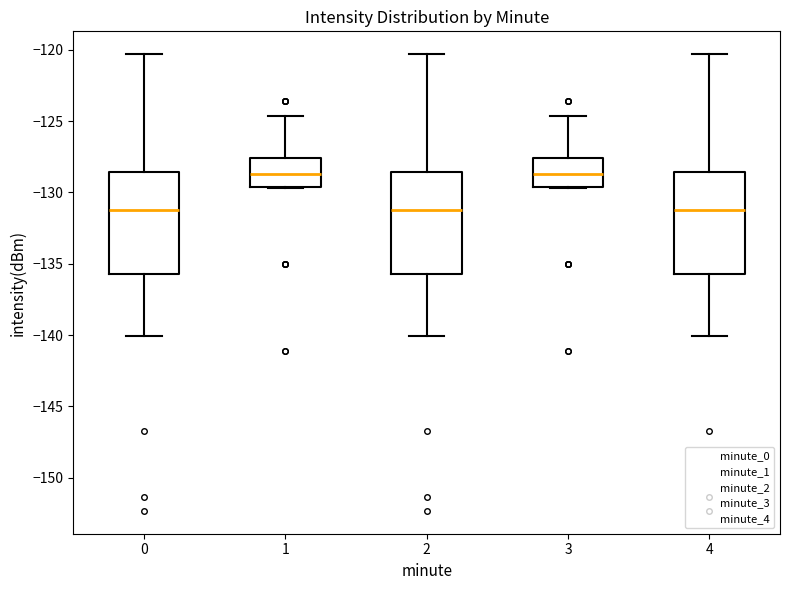

Reading left to right, read every box against the y-axis: the position of its median line, the range the box covers, and the ends of its whiskers. The values are not printed on the chart, so give them approximately, as read against the axis.

0: median -131.0, box -135.5 to -128.5, whiskers -140.0 to -120.5
1: median -128.5, box -129.5 to -127.5, whiskers -129.5 to -124.5
2: median -131.0, box -135.5 to -128.5, whiskers -140.0 to -120.5
3: median -128.5, box -129.5 to -127.5, whiskers -129.5 to -124.5
4: median -131.0, box -135.5 to -128.5, whiskers -140.0 to -120.5